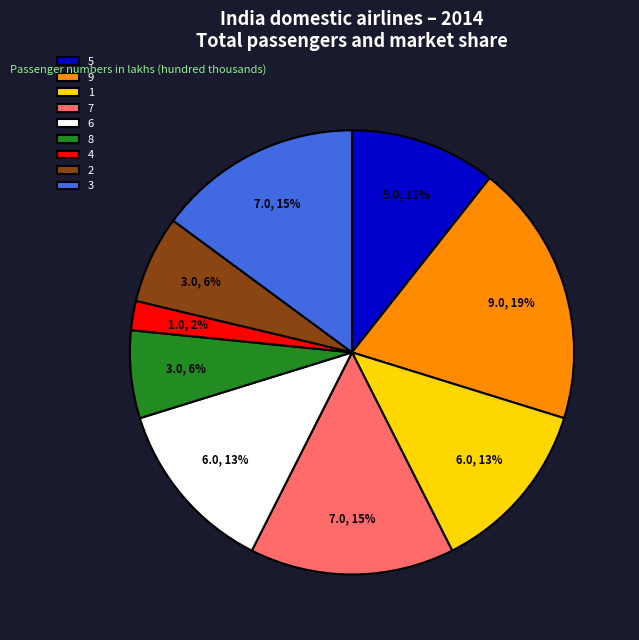

Does any single category account for the majority?

No